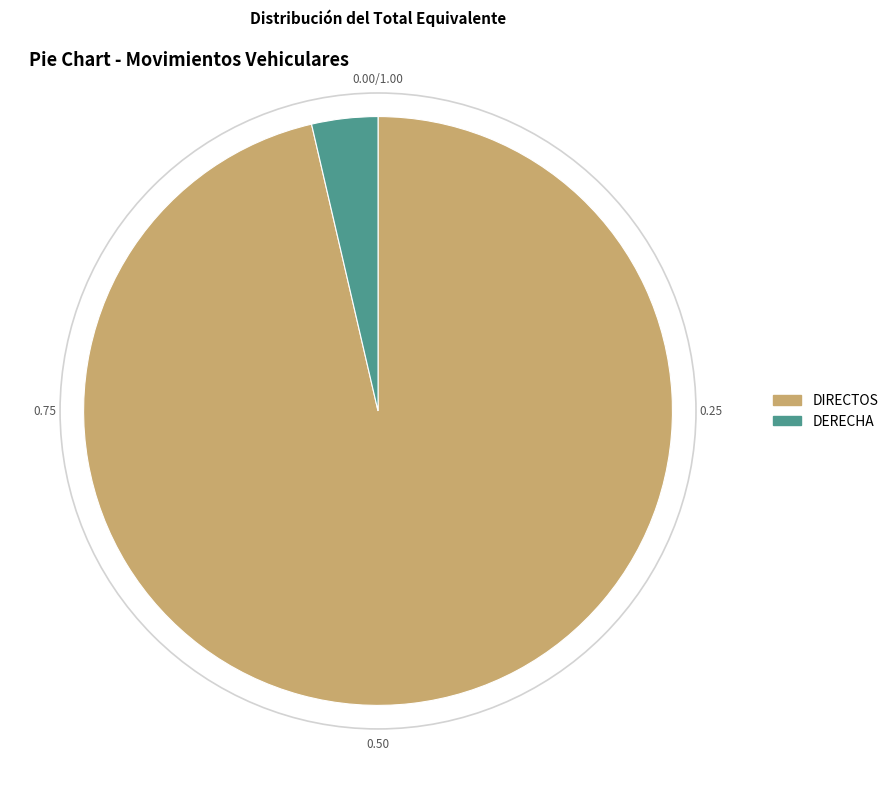

What is the ratio of the value at DIRECTOS to the value at DERECHA?

26.6